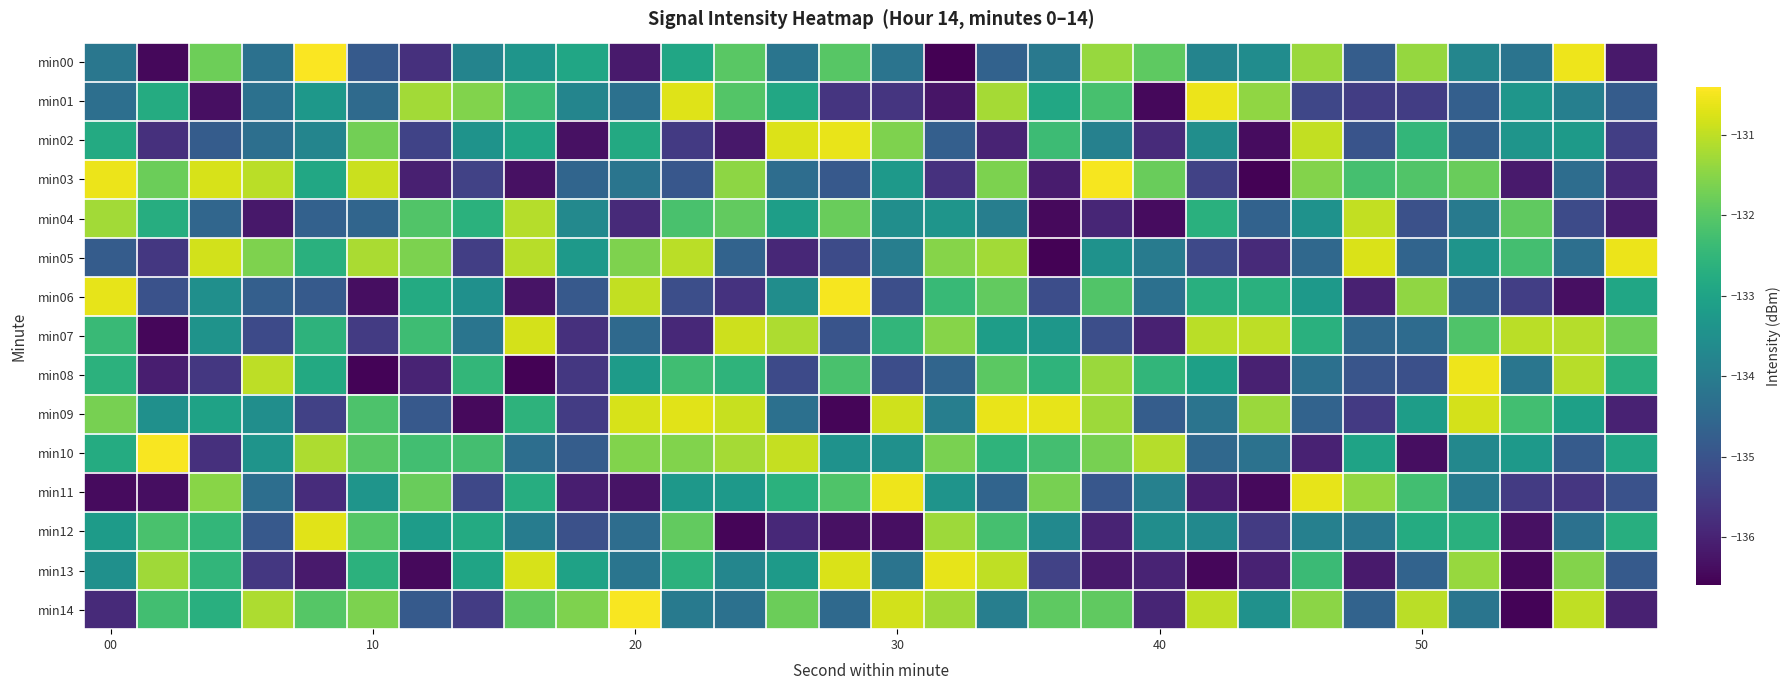

Rank the series by their maximum value, from lowest to highest.

min04, min07, min12, min13, min02, min09, min01, min05, min08, min11, min06, min03, min10, min14, min00